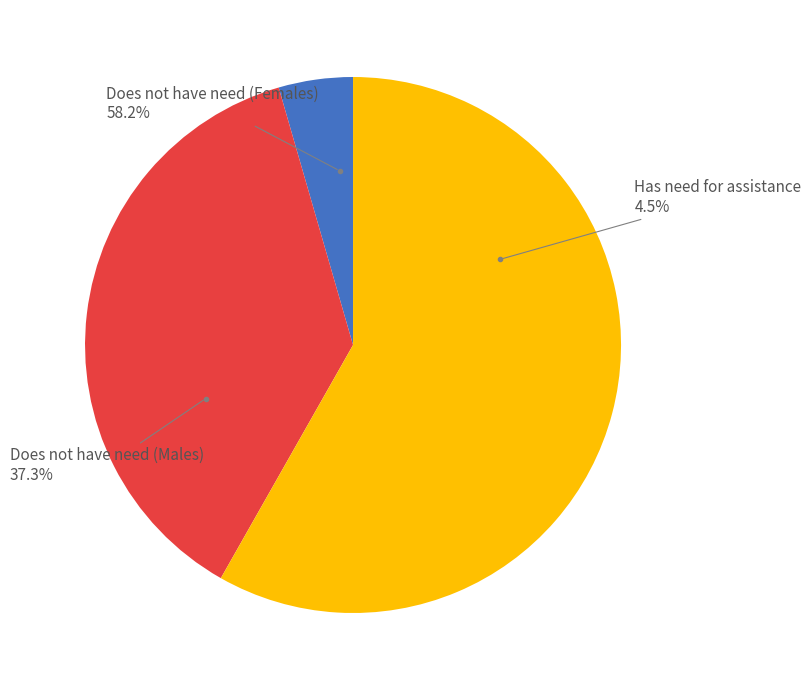

How many segments does this pie chart have?

3